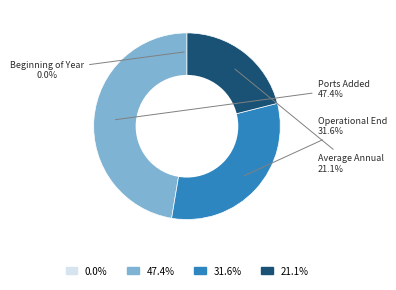

Does any single category account for the majority?

No